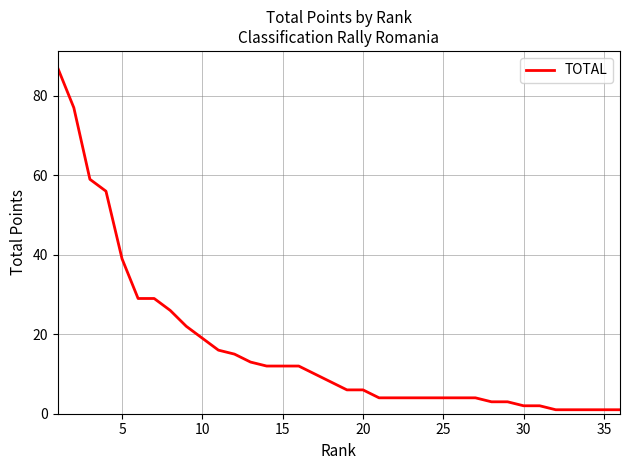

What is the average value?

17